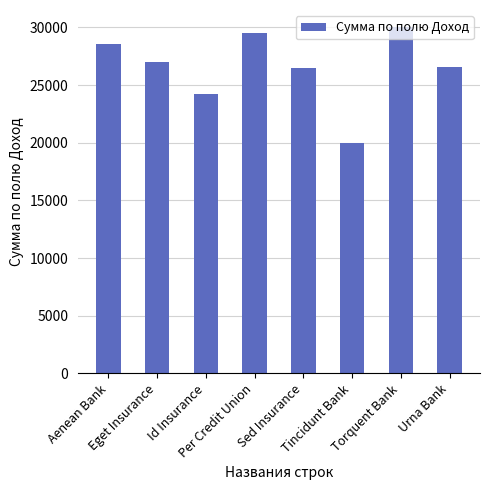

The chart shows a value of 30000 at Torquent Bank. True or false?

True